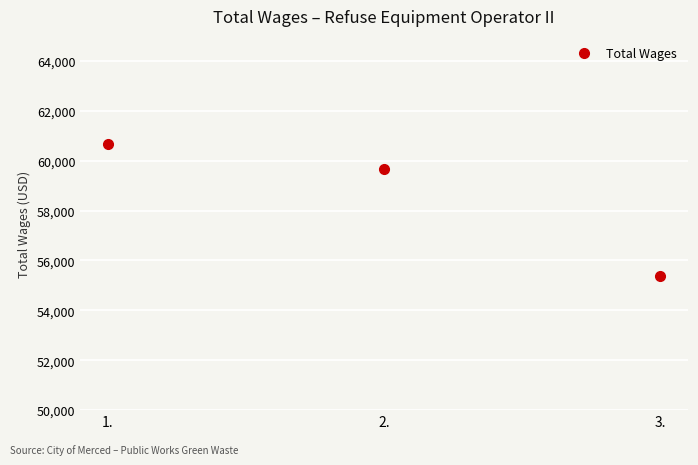

Reading left to right, transcribe all the data shown in this chart.

60657	59651	55374